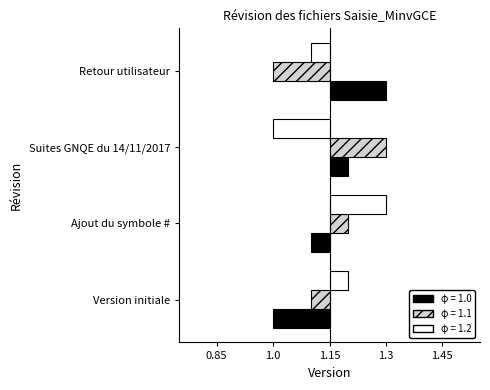

What is the total value across all series at Suites GNQE du 14/11/2017?

0.1